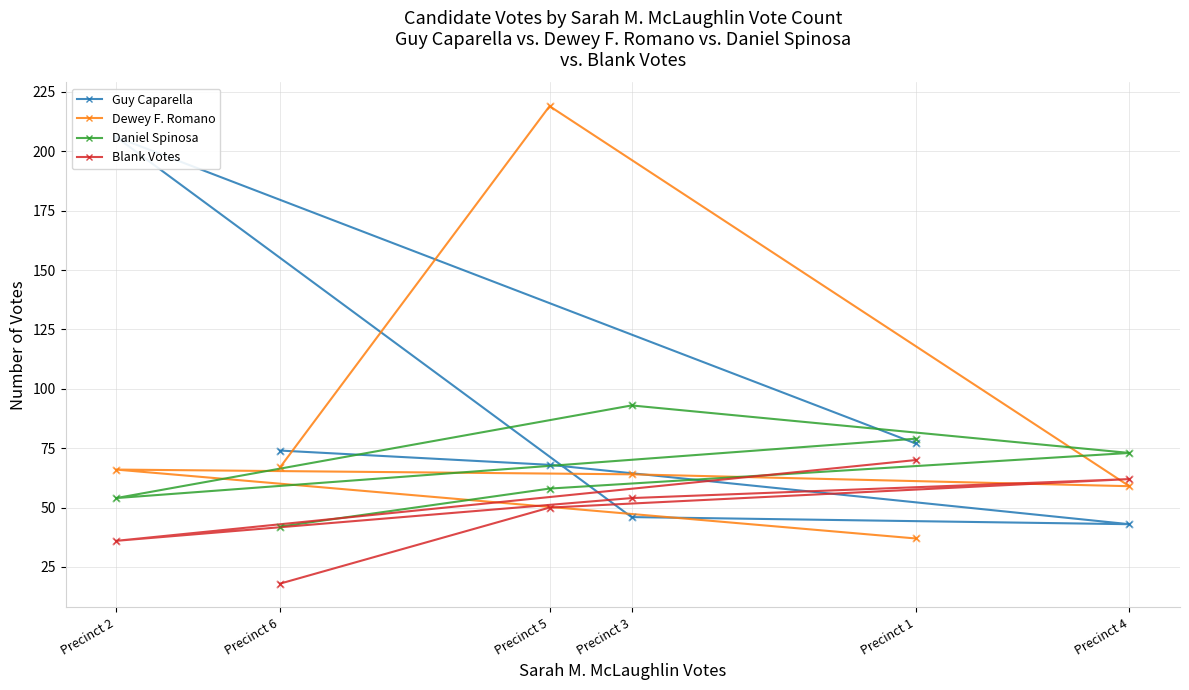

Which series contains the lowest Y value?

Blank Votes